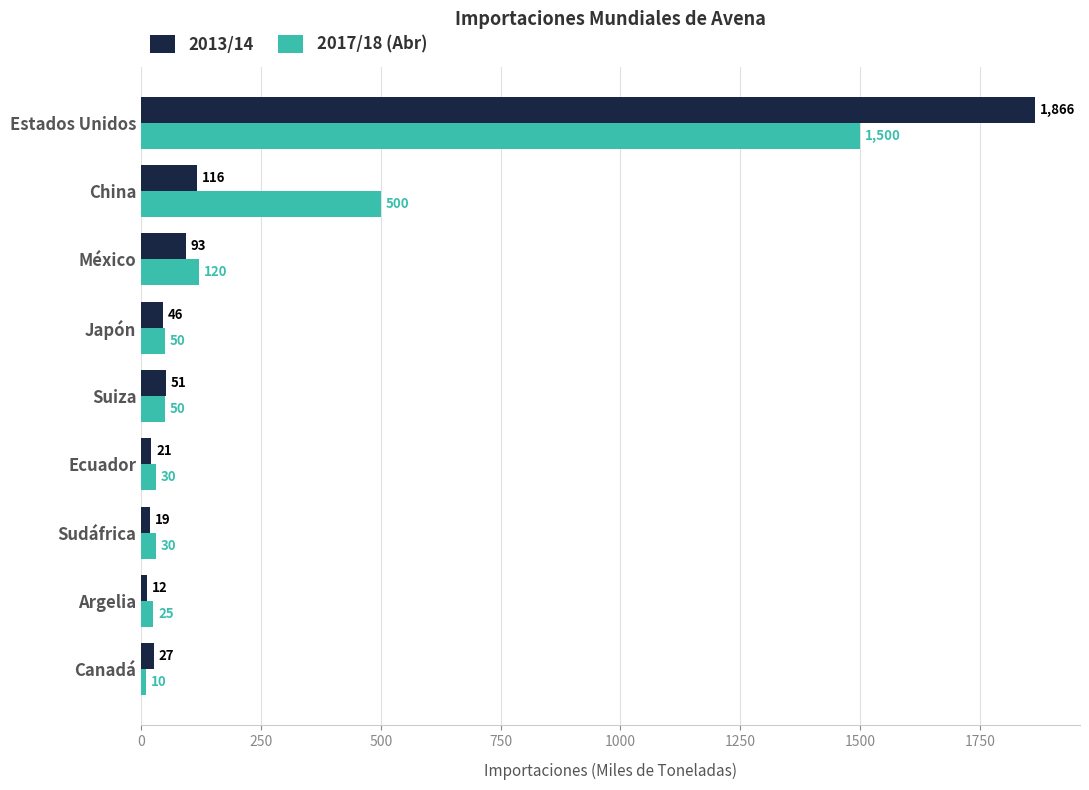

Which series has the largest total across all categories?

2017/18 (Abr)